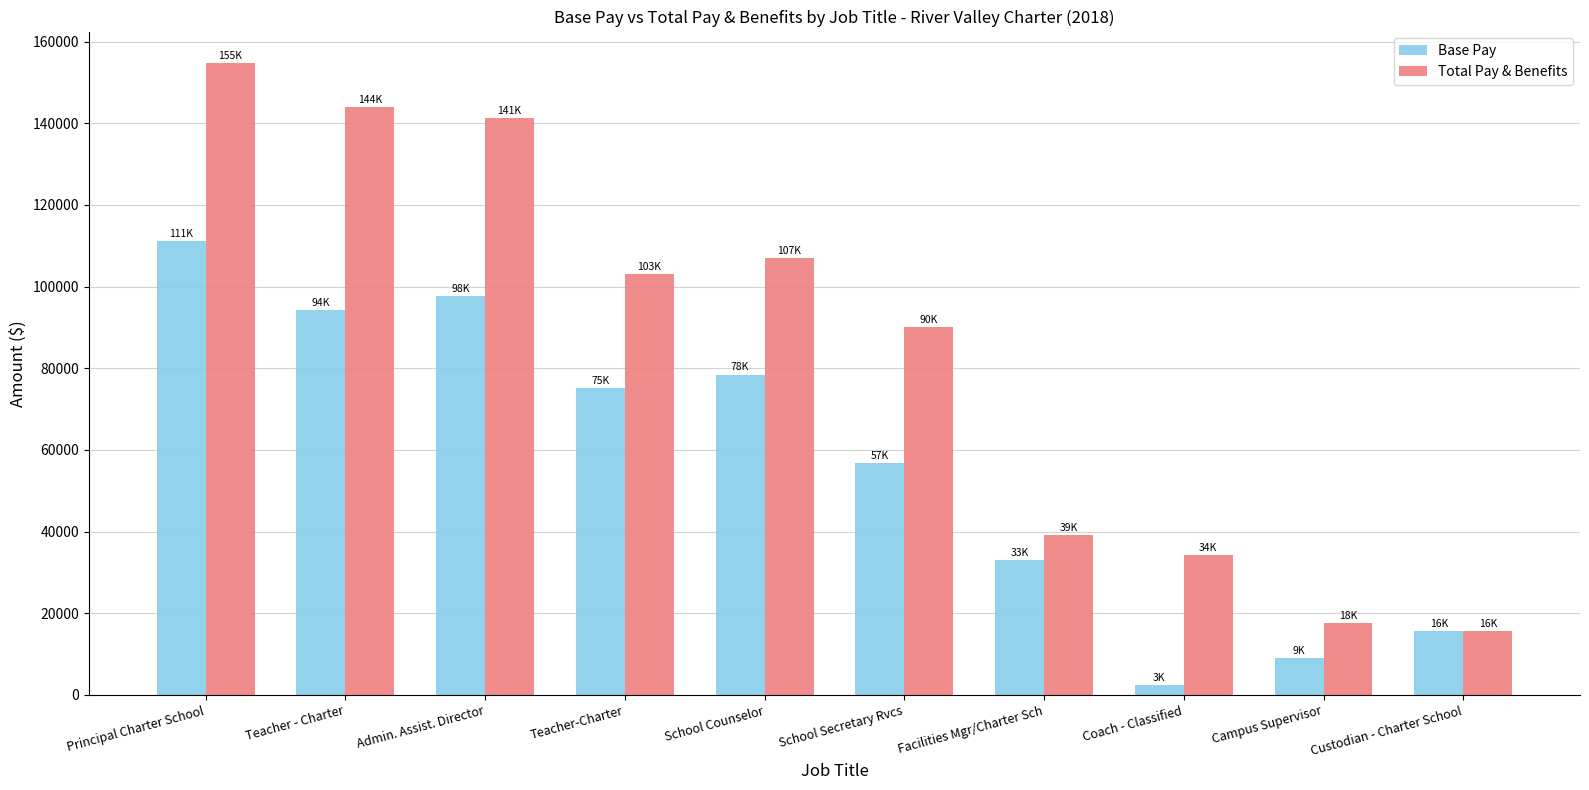

Reading left to right, list all the values displayed in this chart.

Base Pay: Principal Charter School=111184	Teacher - Charter=94292	Admin. Assist. Director=97766	Teacher-Charter=75188	School Counselor=78457	School Secretary Rvcs=56829	Facilities Mgr/Charter Sch=33128	Coach - Classified=2520	Campus Supervisor=9080	Custodian - Charter School=15601
Total Pay & Benefits: Principal Charter School=154722	Teacher - Charter=144035	Admin. Assist. Director=141224	Teacher-Charter=103099	School Counselor=106889	School Secretary Rvcs=90131	Facilities Mgr/Charter Sch=39042	Coach - Classified=34209	Campus Supervisor=17504	Custodian - Charter School=15601